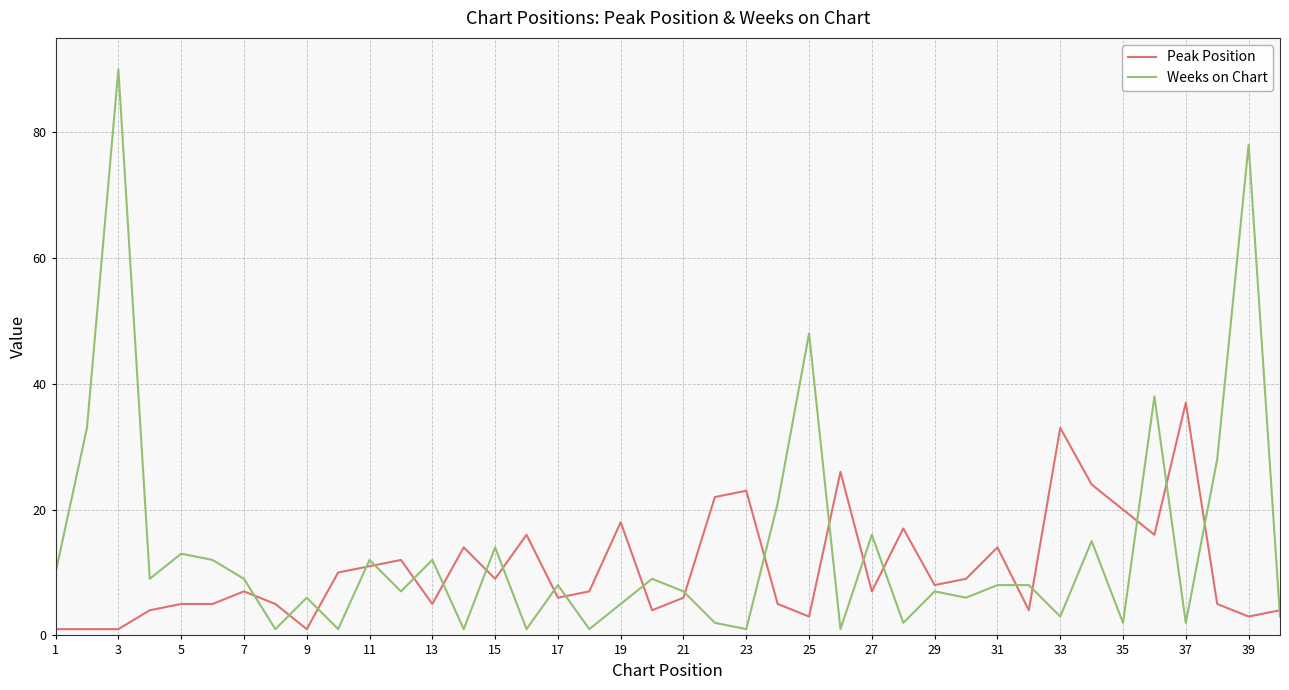

Which series has the largest total across all categories?

Weeks on Chart